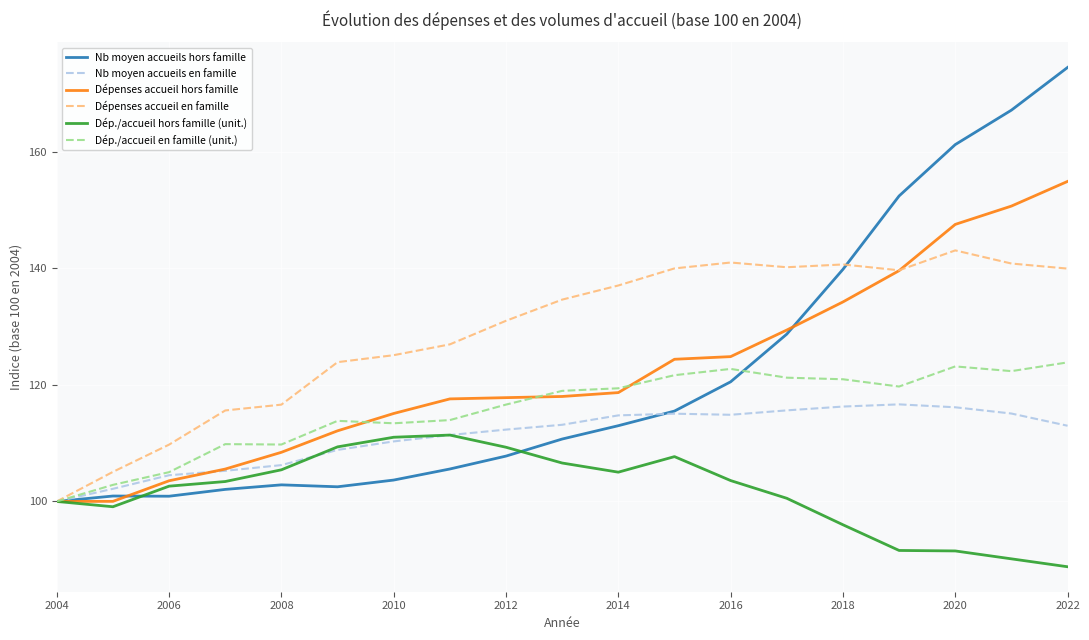

How many values in the Dép./accueil en famille (unit.) series are below 118?

9